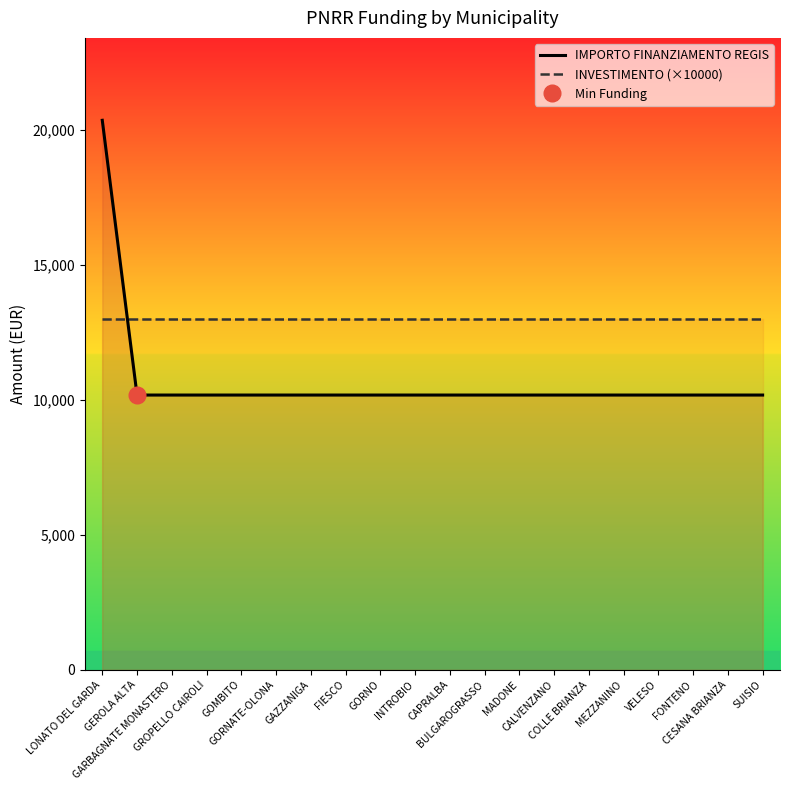

What is the average value of the INVESTIMENTO (×10000) series?

13000